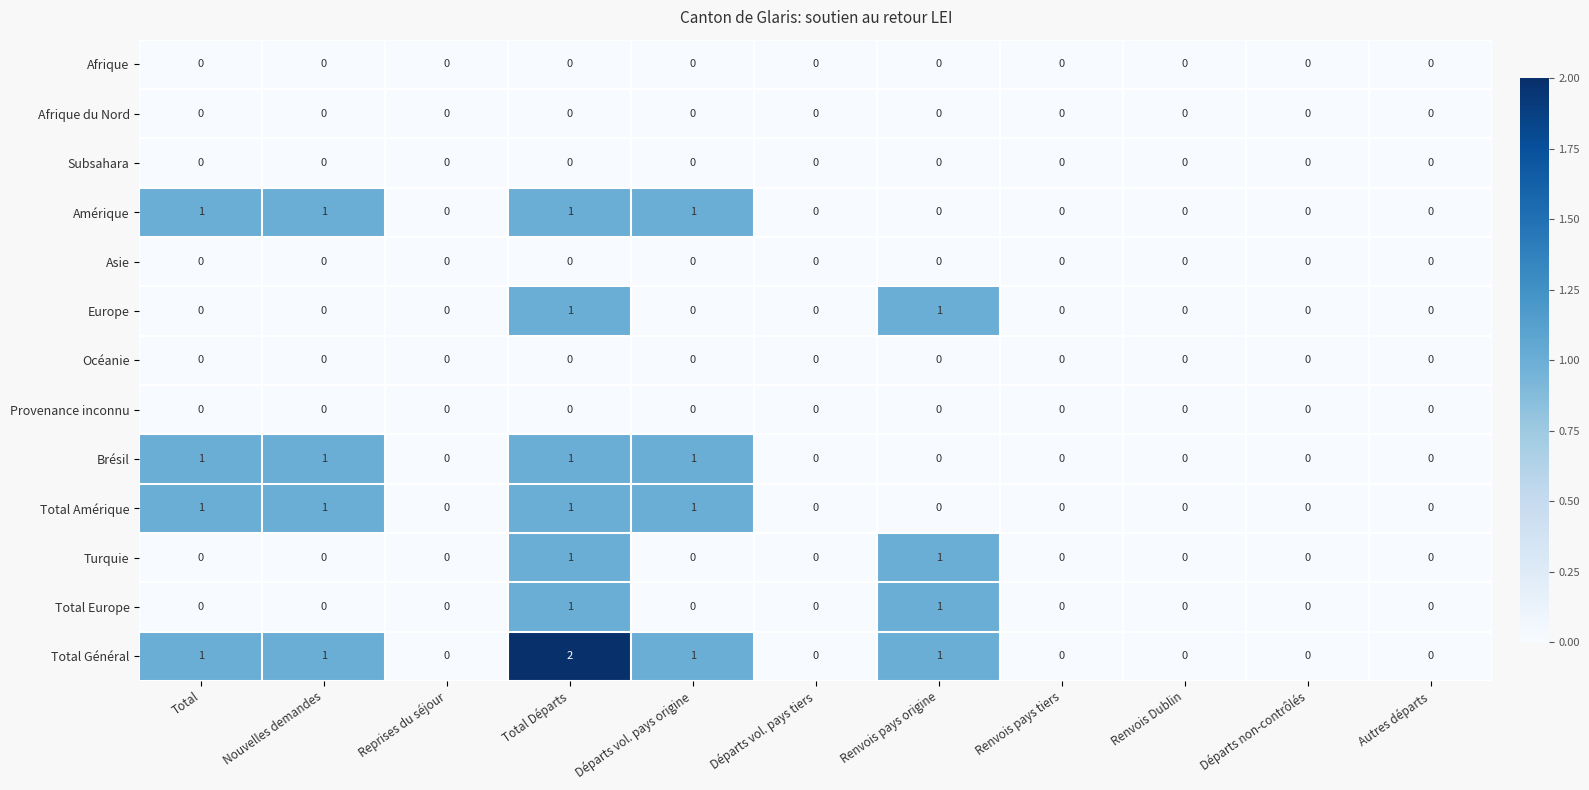

What is the difference between the highest and lowest values at Renvois pays origine?

1